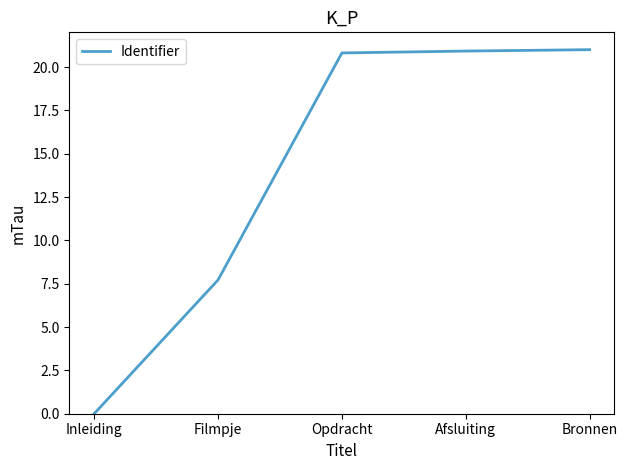

The chart shows a value of 20.9 at Afsluiting. True or false?

True